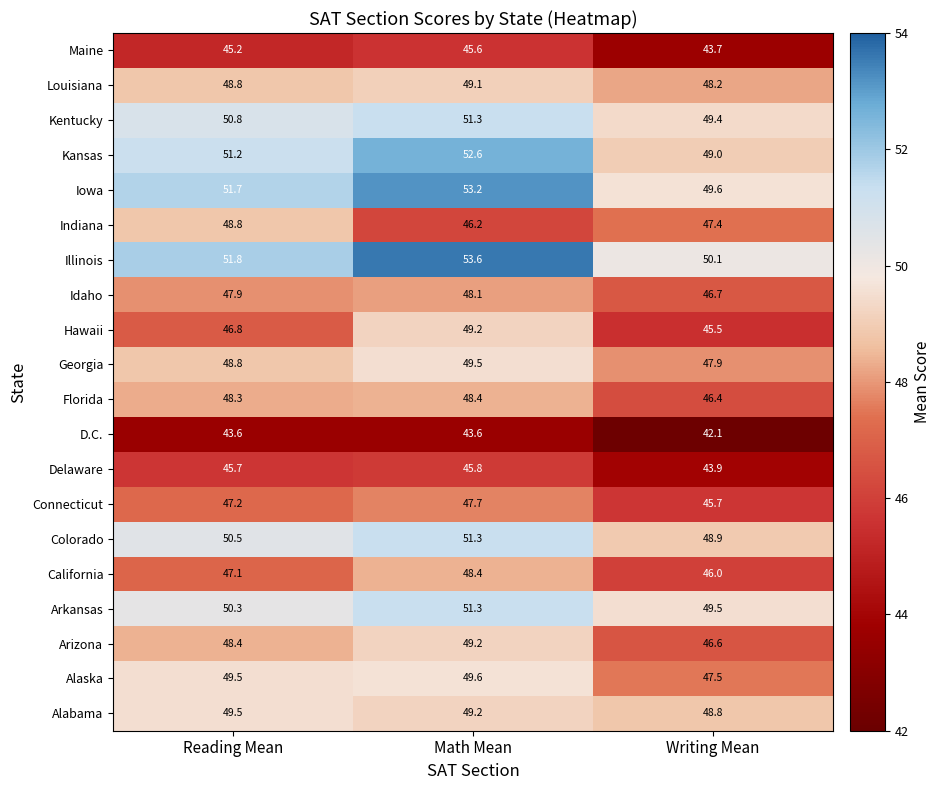

Rank the categories by Kansas value from lowest to highest.

Writing Mean, Reading Mean, Math Mean